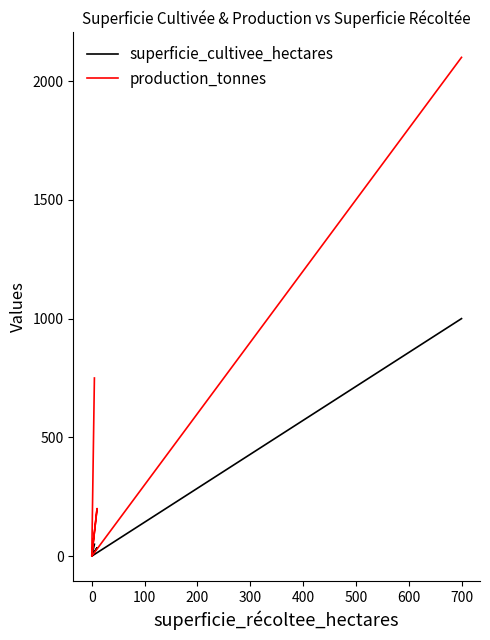

Is it true that production_tonnes equals 1081 at 0?

False